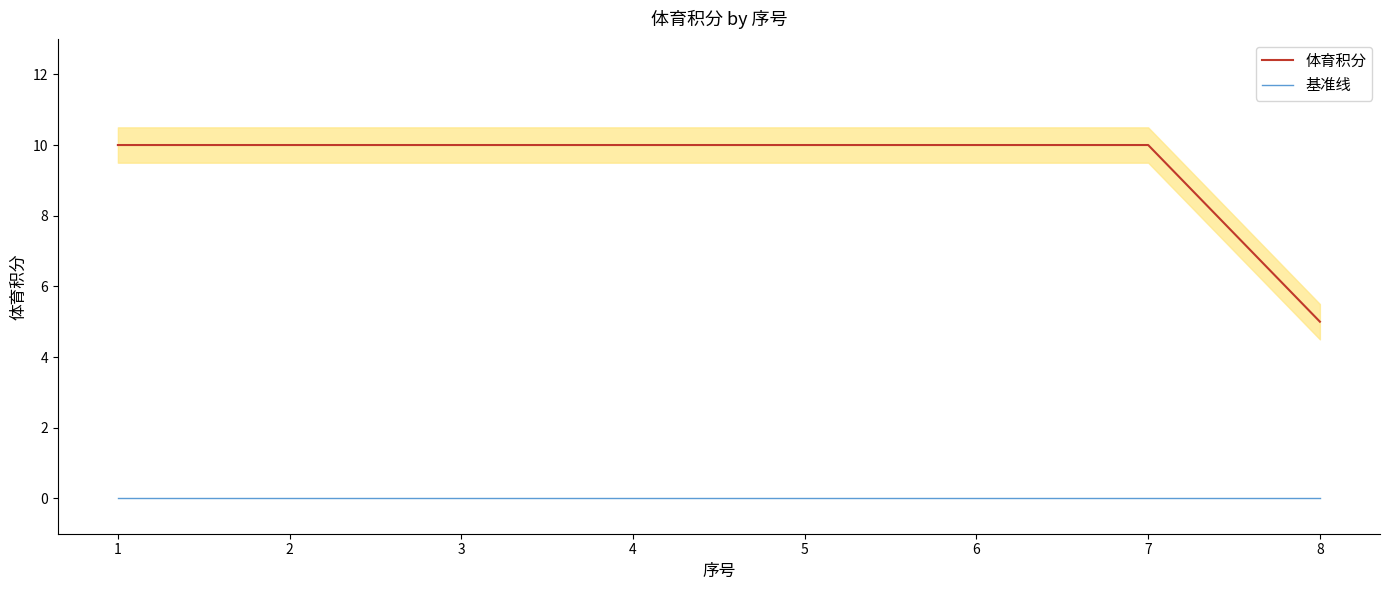

At 1, list the series in order from largest to smallest.

体育积分, 基准线